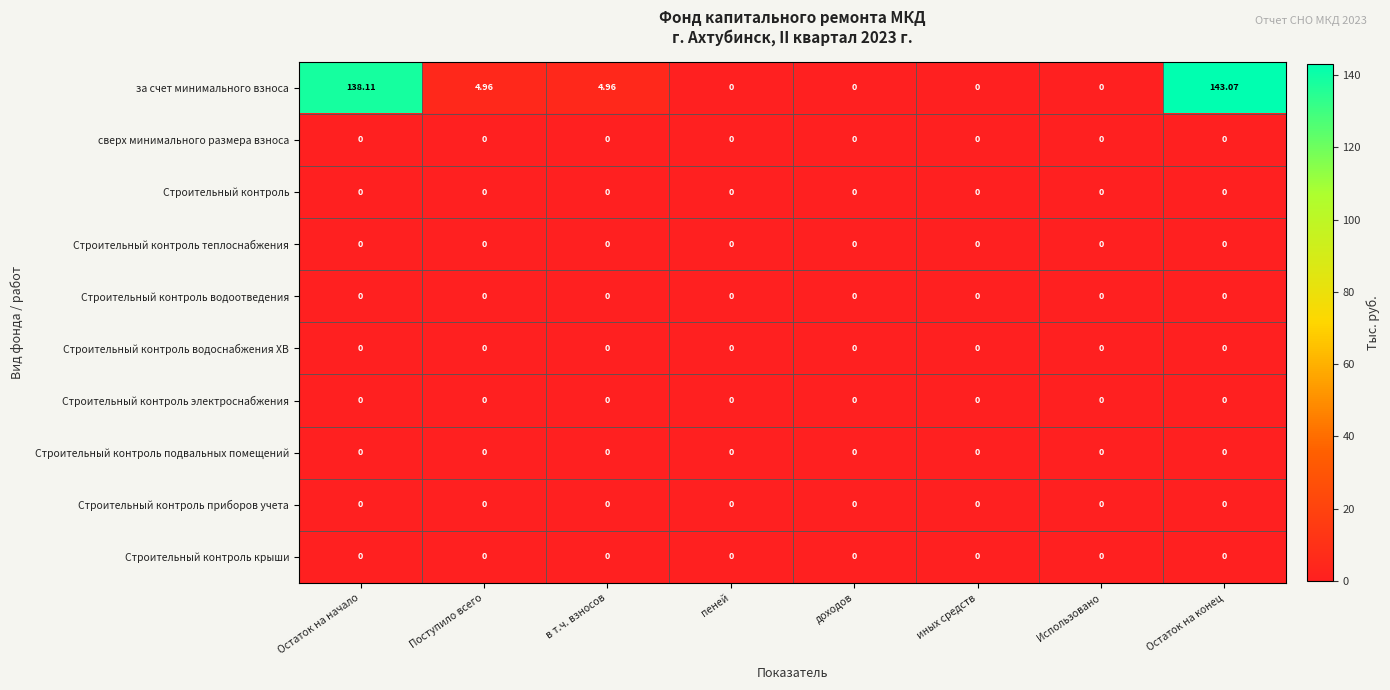

At which label does за счет минимального взноса first exceed 4?

Остаток на начало